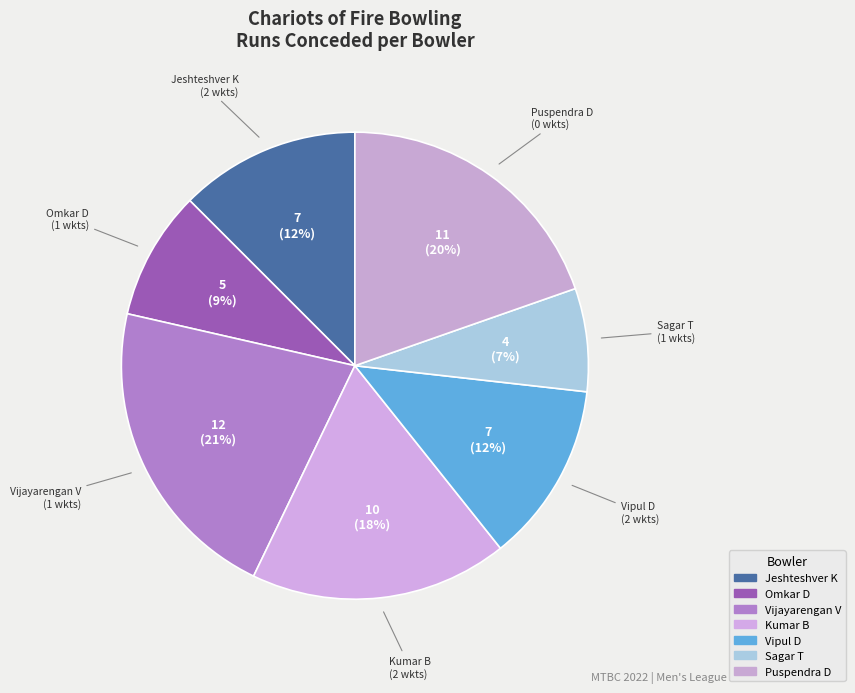

Count the number of slices in the pie.

7